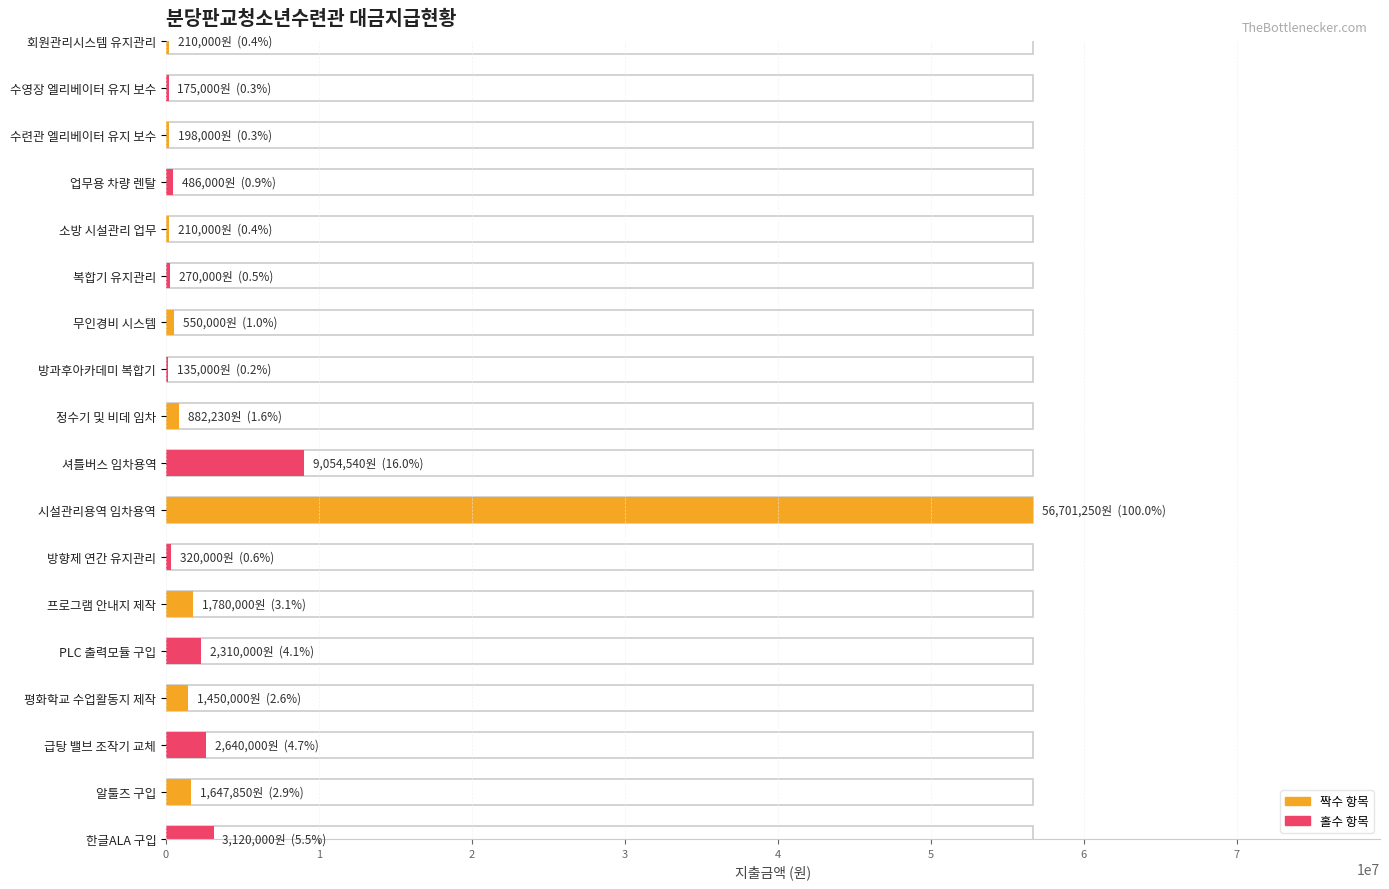

Reading left to right, what are all the values shown in this chart?

회원관리시스템 유지관리=210000	수영장 엘리베이터 유지 보수=175000	수련관 엘리베이터 유지 보수=198000	업무용 차량 렌탈=486000	소방 시설관리 업무=210000	복합기 유지관리=270000	무인경비 시스템=550000	방과후아카데미 복합기=135000	정수기 및 비데 임차=882230	셔틀버스 임차용역=9054540	시설관리용역 임차용역=56701250	방향제 연간 유지관리=320000	프로그램 안내지 제작=1780000	PLC 출력모듈 구입=2310000	평화학교 수업활동지 제작=1450000	급탕 밸브 조작기 교체=2640000	알툴즈 구입=1647850	한글ALA 구입=3120000